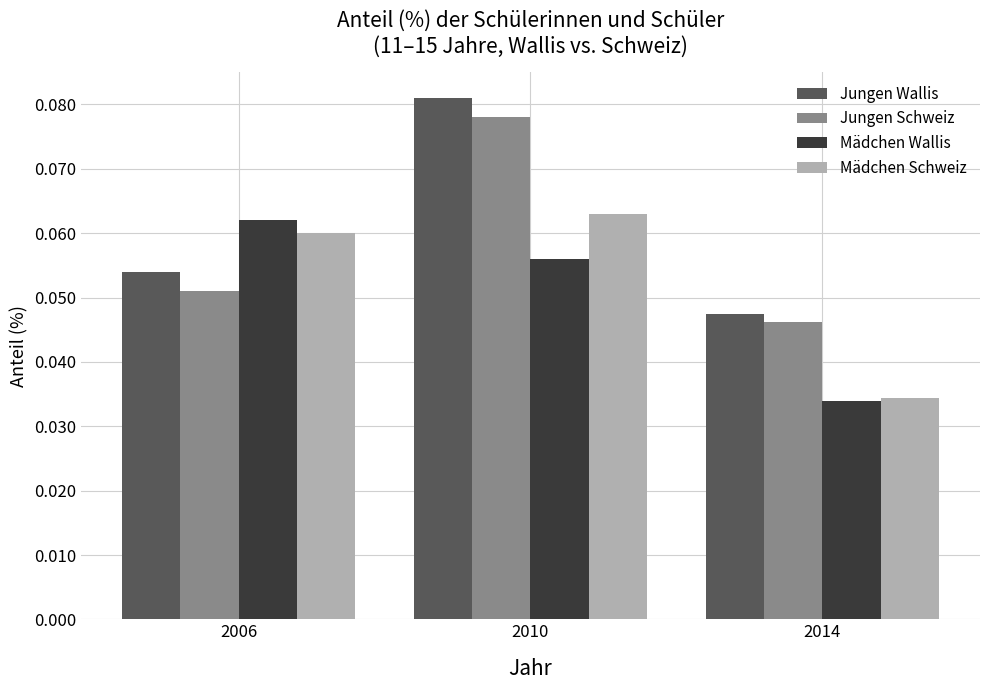

How many bars are there in each group?

4